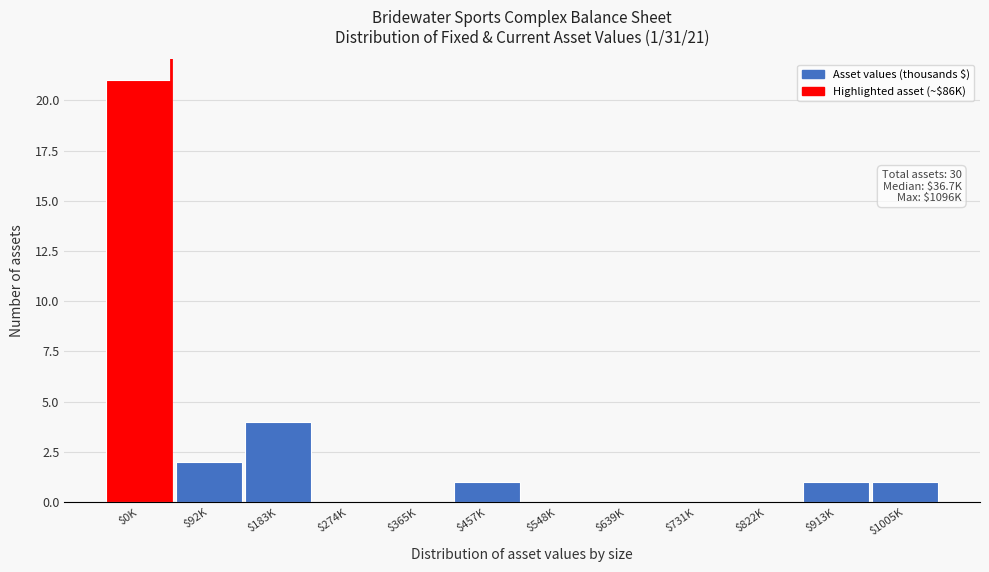

Is it true that the value at $639K is 0?

True